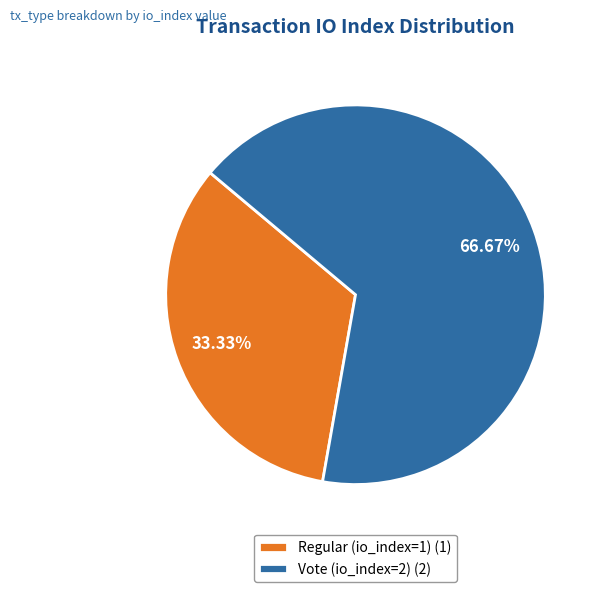

Count the number of slices in the pie.

2